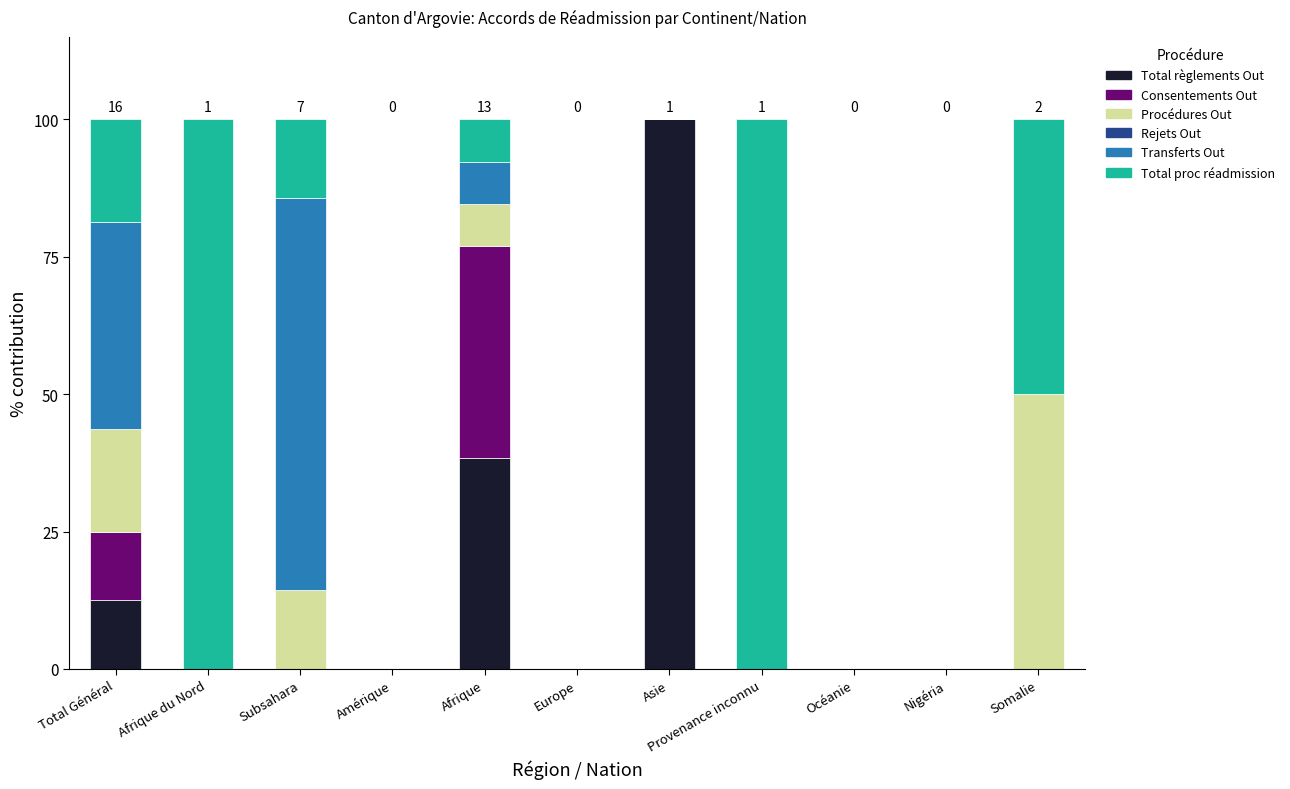

What is the sum of the Total règlements Out values at Asie and Afrique du Nord?

100.0